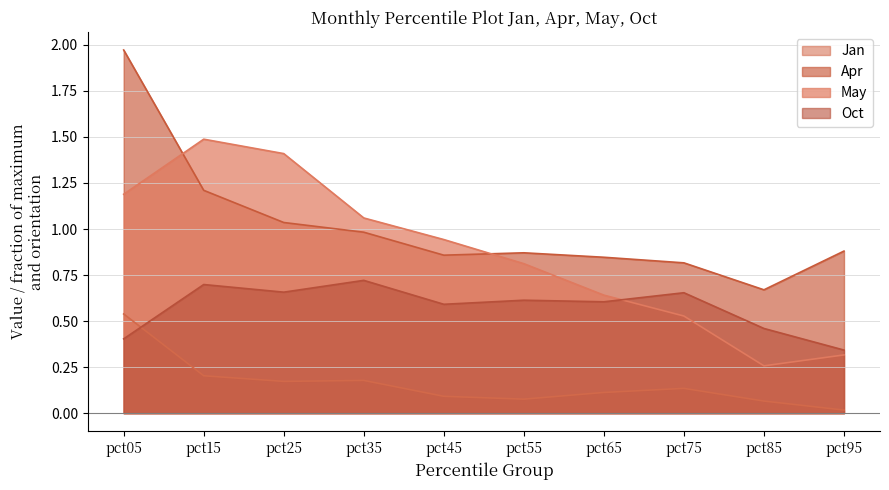

Reading left to right, extract all data points from this chart.

Jan: pct05=0.5	pct15=0.2	pct25=0.2	pct35=0.2	pct45=0.1	pct55=0.1	pct65=0.1	pct75=0.1	pct85=0.1	pct95=0.0
Apr: pct05=2.0	pct15=1.2	pct25=1.0	pct35=1.0	pct45=0.9	pct55=0.9	pct65=0.8	pct75=0.8	pct85=0.7	pct95=0.9
May: pct05=1.2	pct15=1.5	pct25=1.4	pct35=1.1	pct45=0.9	pct55=0.8	pct65=0.6	pct75=0.5	pct85=0.3	pct95=0.3
Oct: pct05=0.4	pct15=0.7	pct25=0.7	pct35=0.7	pct45=0.6	pct55=0.6	pct65=0.6	pct75=0.7	pct85=0.5	pct95=0.3